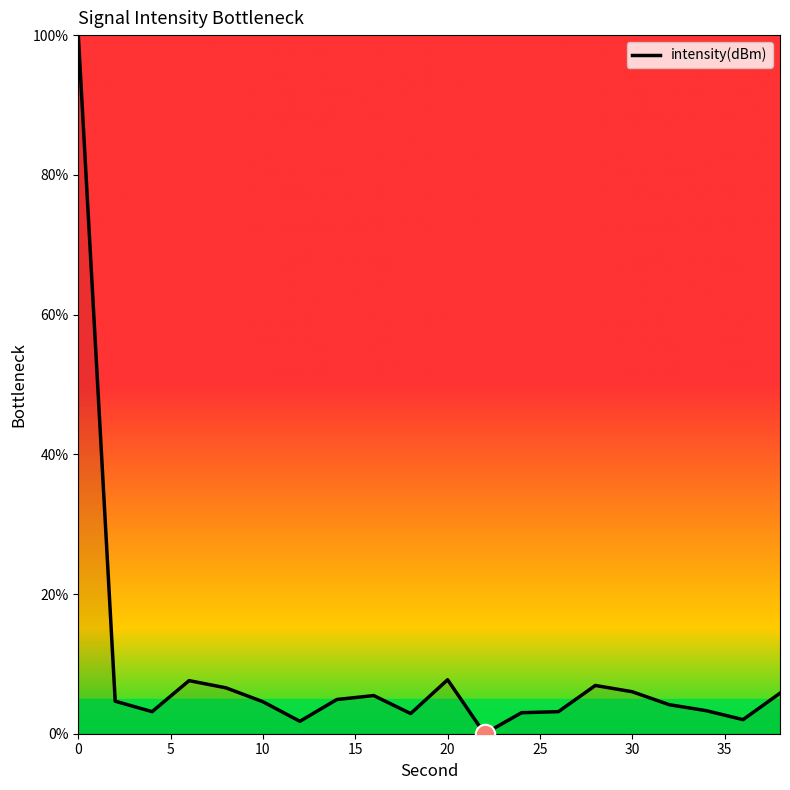

What is the difference between the maximum and minimum values?

100.0